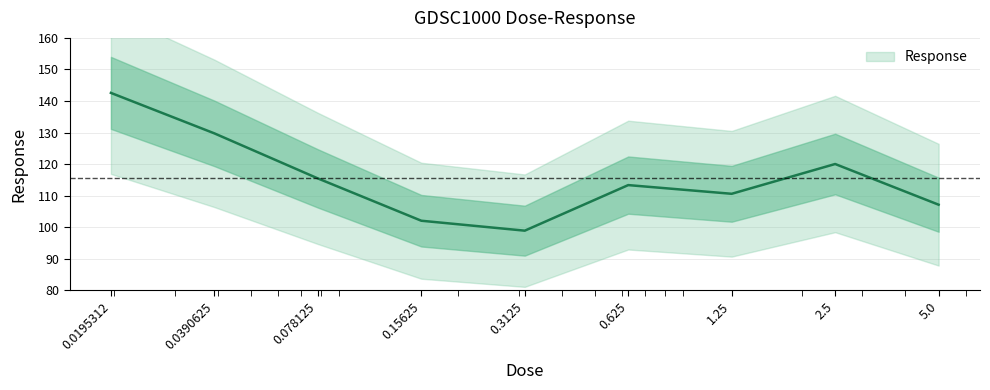

Reading right to left, transcribe all the data shown in this chart.

5.0=107.1	2.5=120.0	1.25=110.6	0.625=113.4	0.3125=98.9	0.15625=102.1	0.078125=115.5	0.0390625=129.7	0.0195312=142.6